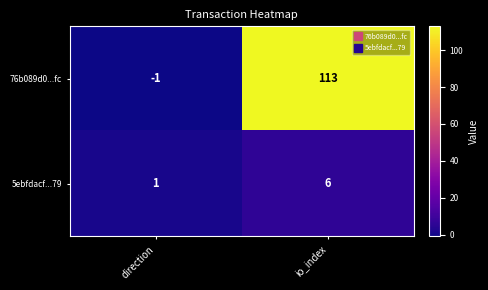

Which series has the largest total across all categories?

76b089d0...fc